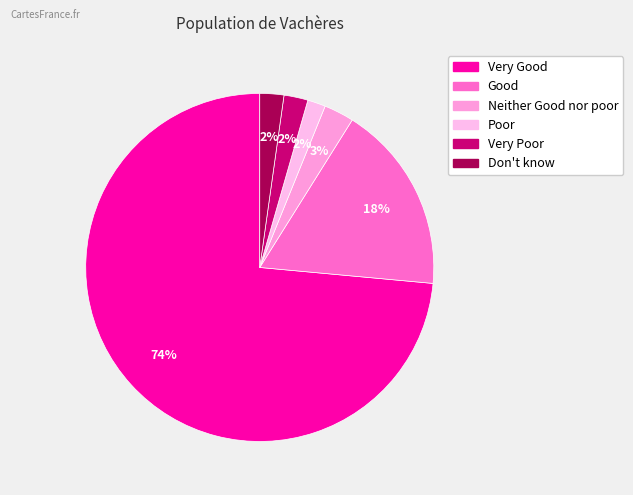

Does Neither Good nor poor account for over 50% of the chart?

No